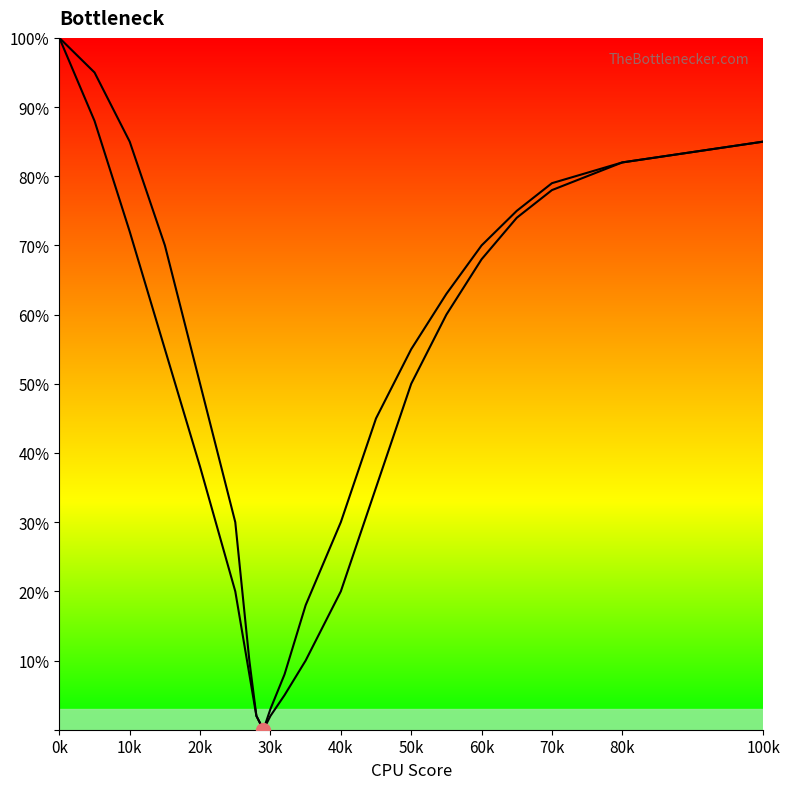

Reading right to left, transcribe all the data shown in this chart.

Curve 1: 85	82	78	74	68	60	50	35	20	10	5	2	0	2	10	30	50	70	85	95	100
Curve 2: 85	82	79	75	70	63	55	45	30	18	8	3	0	2	8	20	38	55	72	88	100